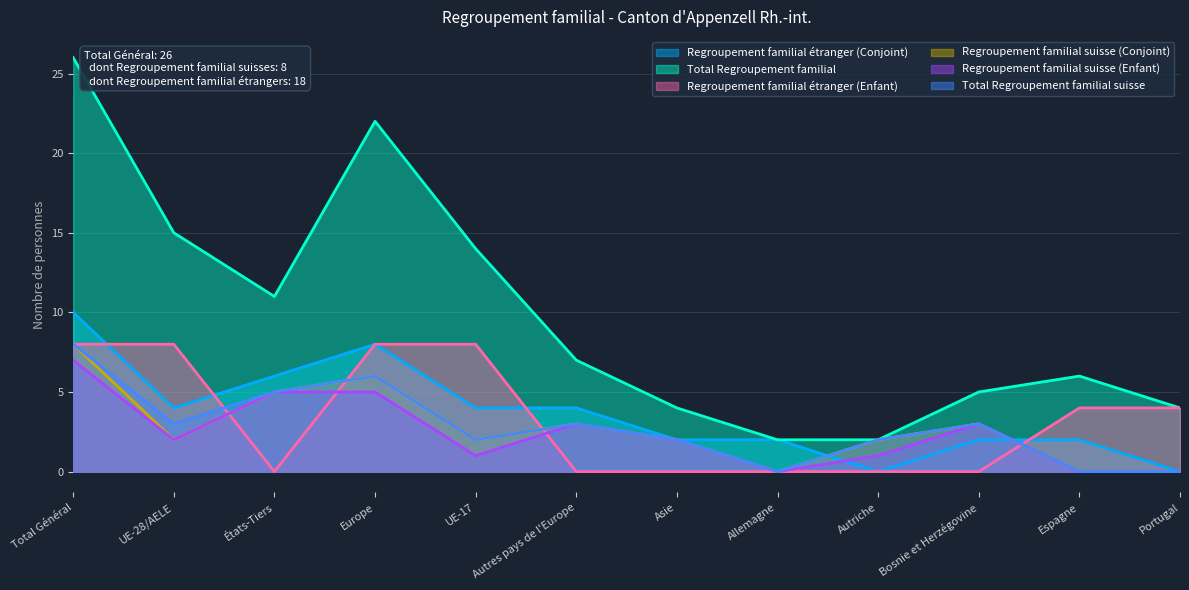

At which label is Regroupement familial étranger (Enfant) closest to 4?

Espagne